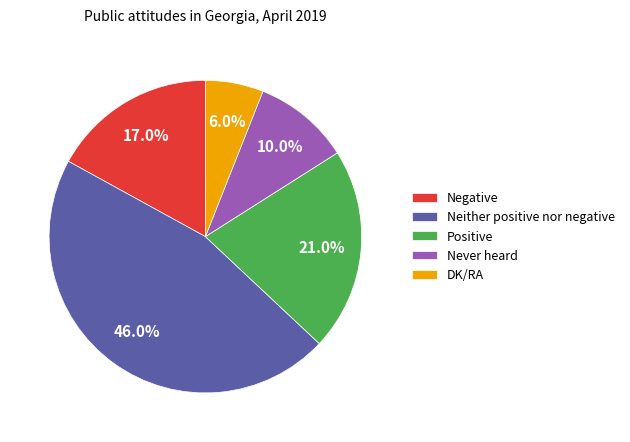

Do Negative and Neither positive nor negative together represent more than half of the pie?

Yes